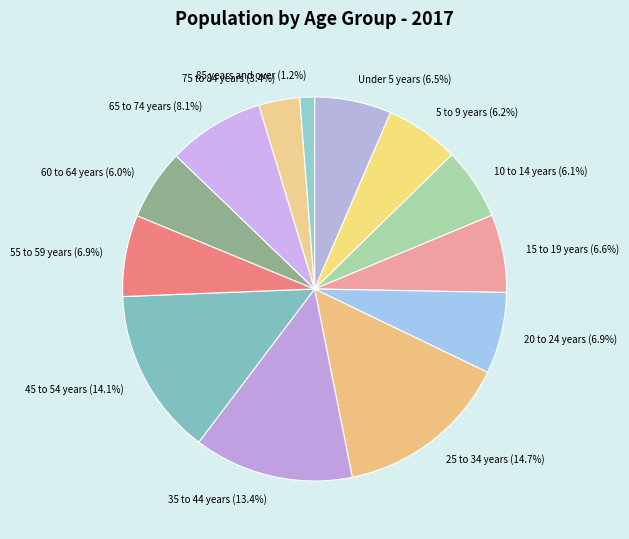

Is it true that 60 to 64 years is 1% of the pie?

False